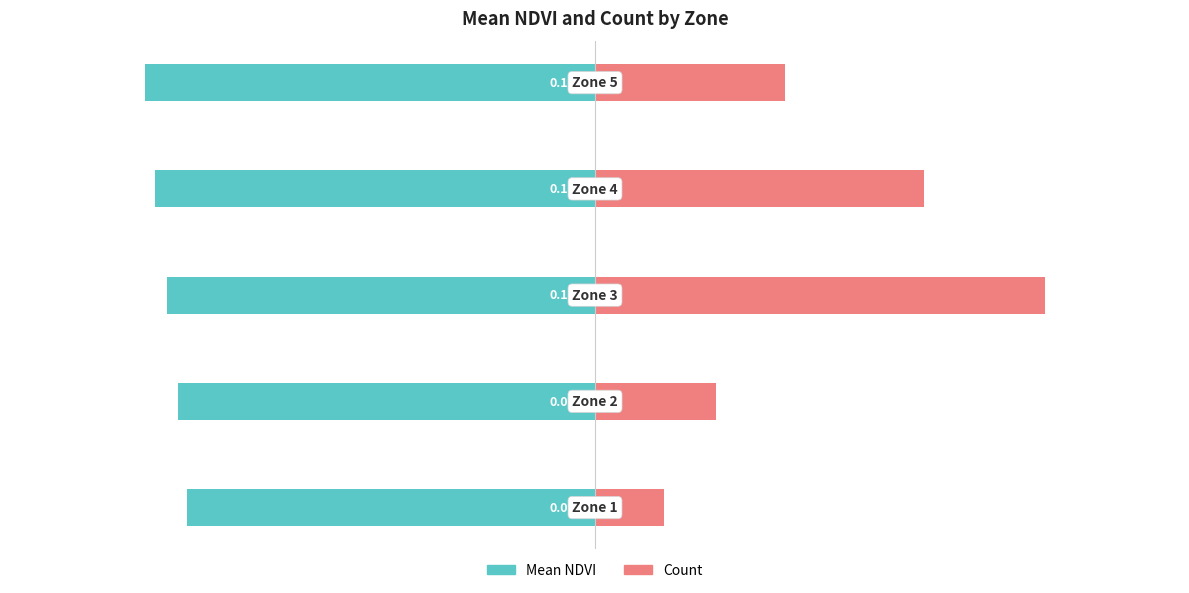

What is the maximum value for Count?

1.0